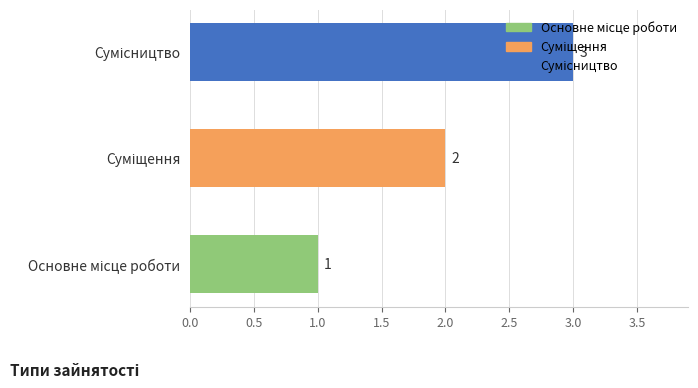

What is the maximum value shown in the chart?

3